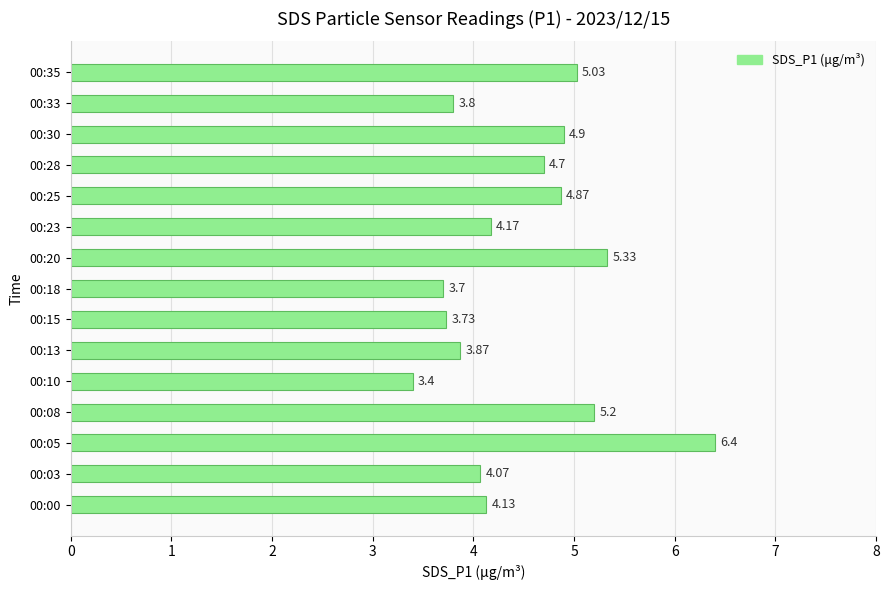

Rank the categories by value from highest to lowest.

00:05, 00:20, 00:08, 00:35, 00:30, 00:25, 00:28, 00:23, 00:00, 00:03, 00:13, 00:33, 00:15, 00:18, 00:10